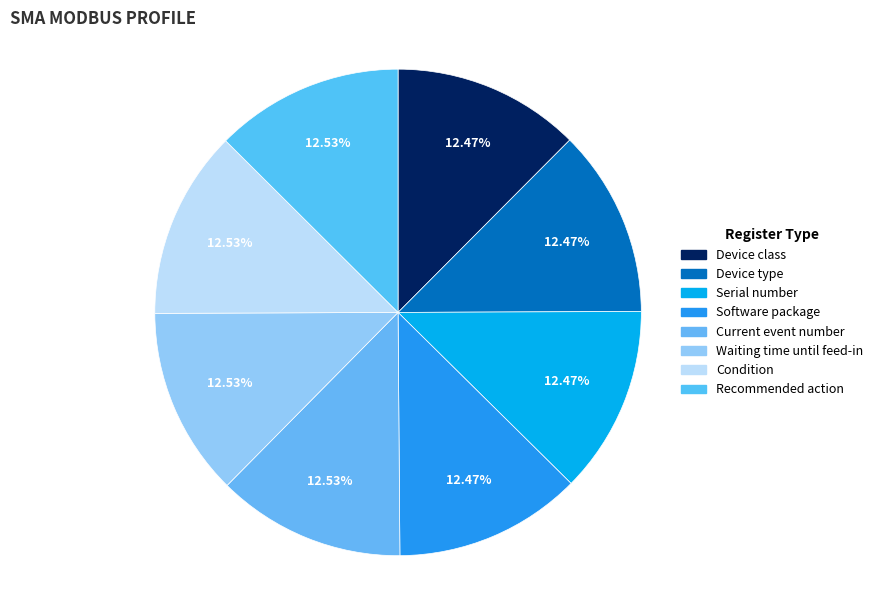

How many segments does this pie chart have?

8